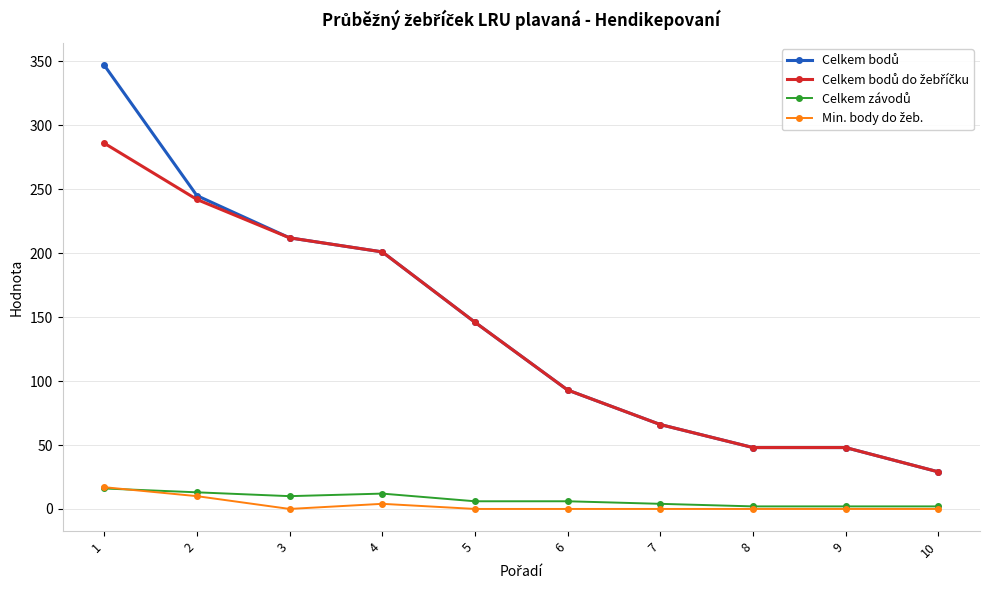

What is the greatest value displayed?

347